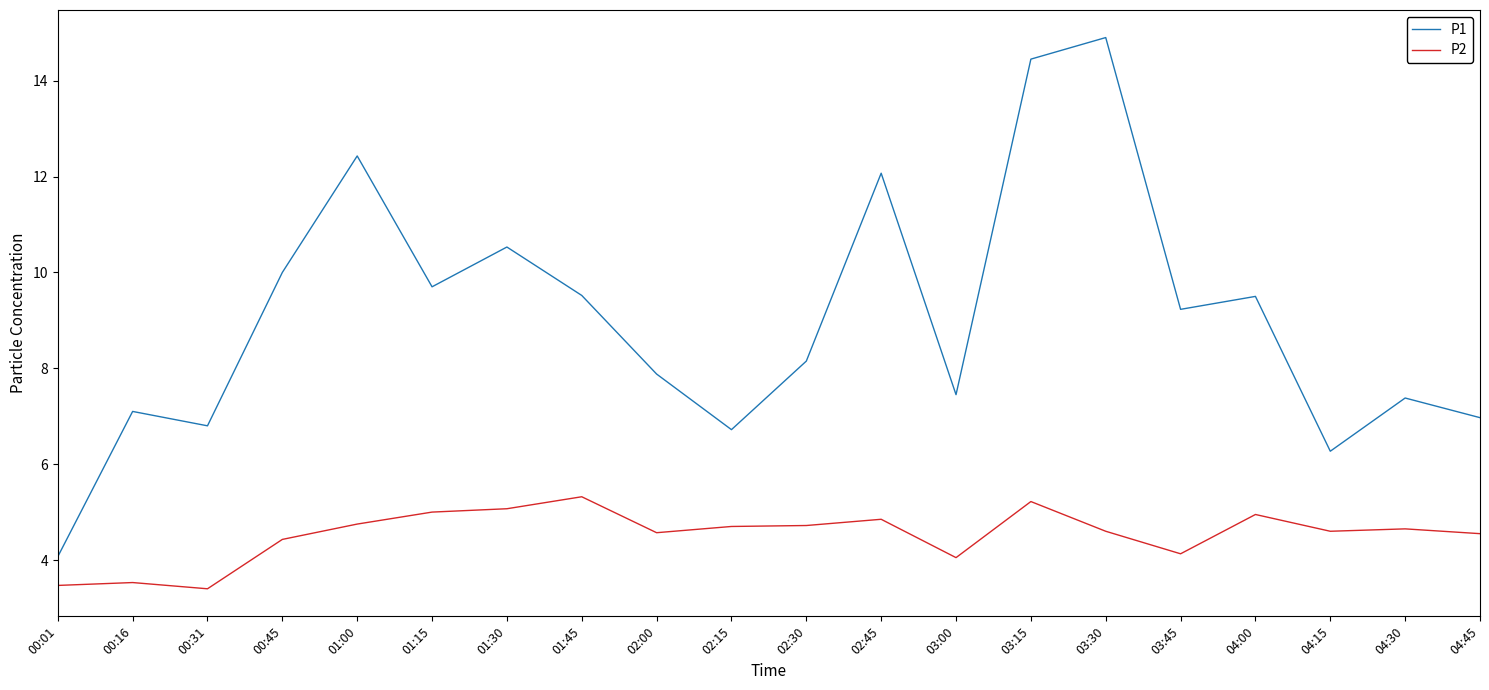

How many lines are shown in the chart?

2